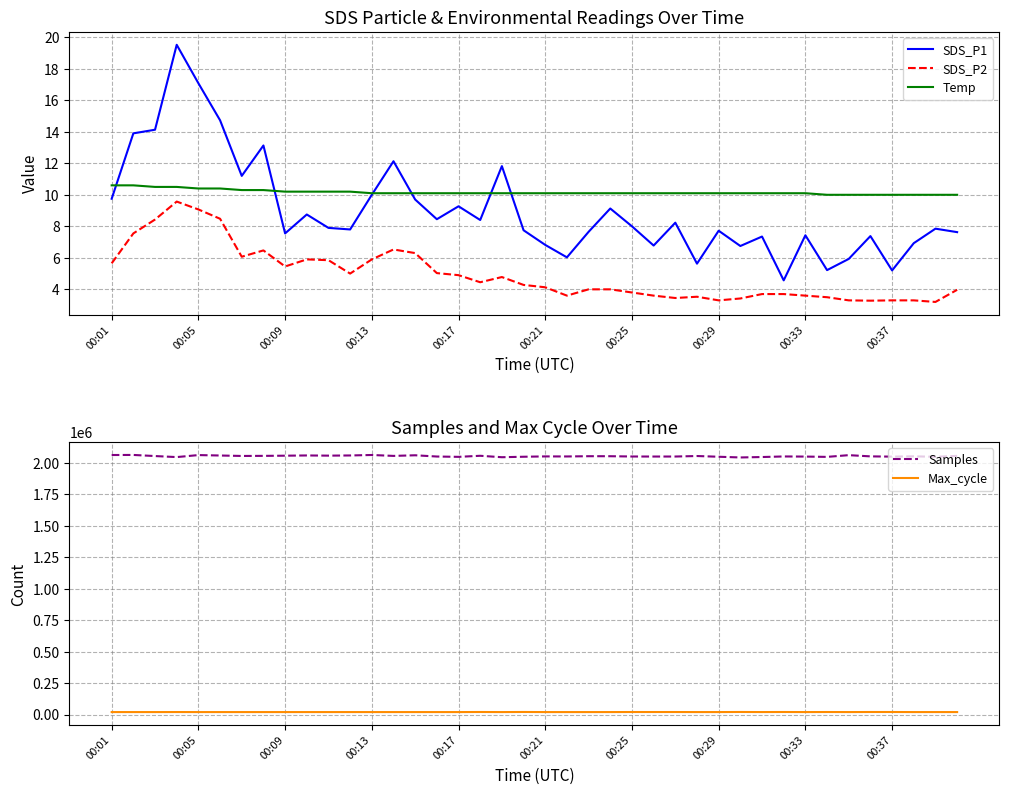

True or false: Temp and SDS_P2 intersect in this chart.

False